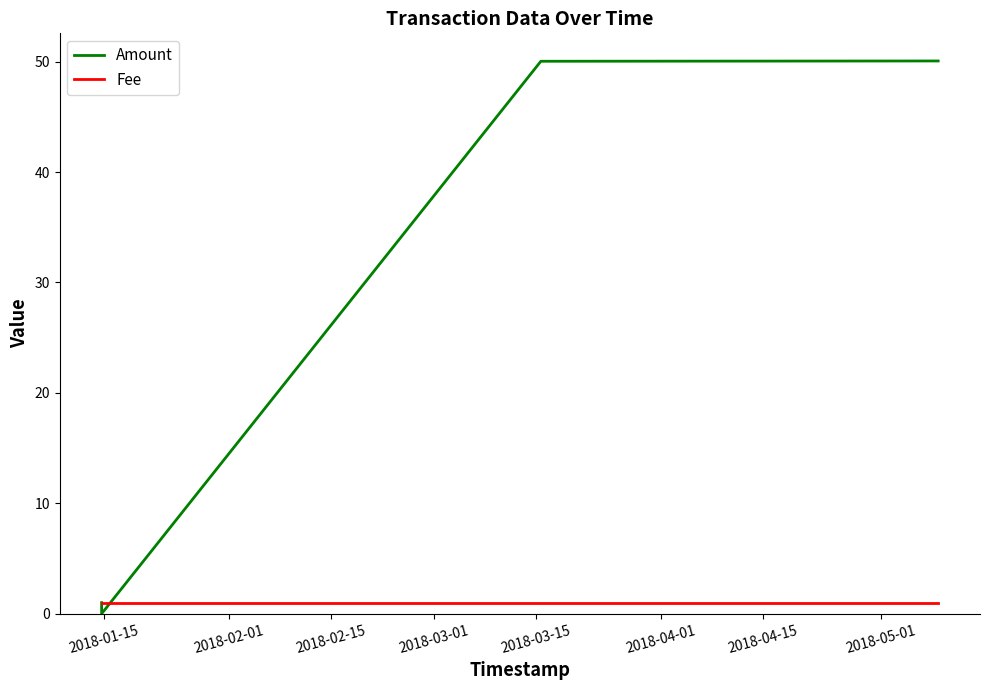

Which series has the widest spread of values?

Amount